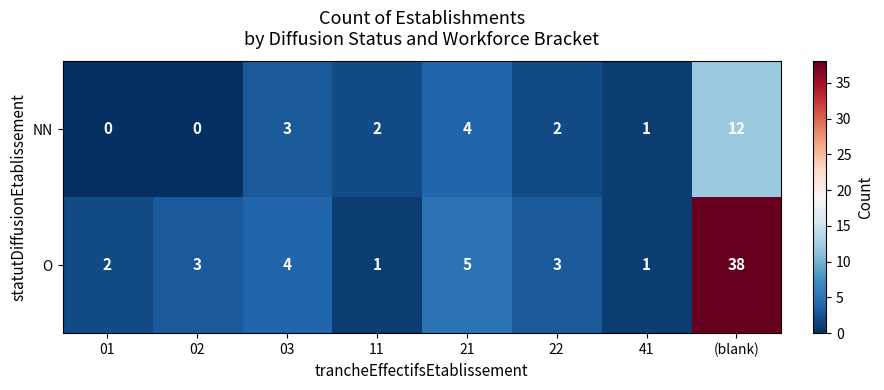

How many distinct data groups are displayed?

2